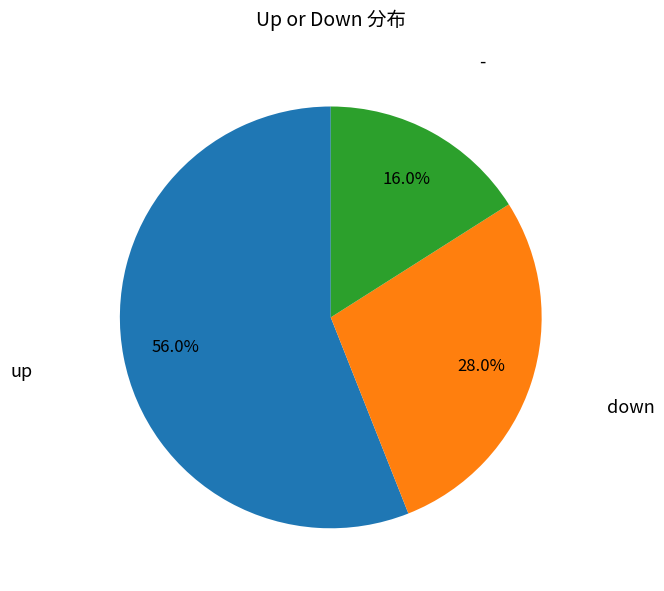

Do down and up together represent more than half of the pie?

Yes